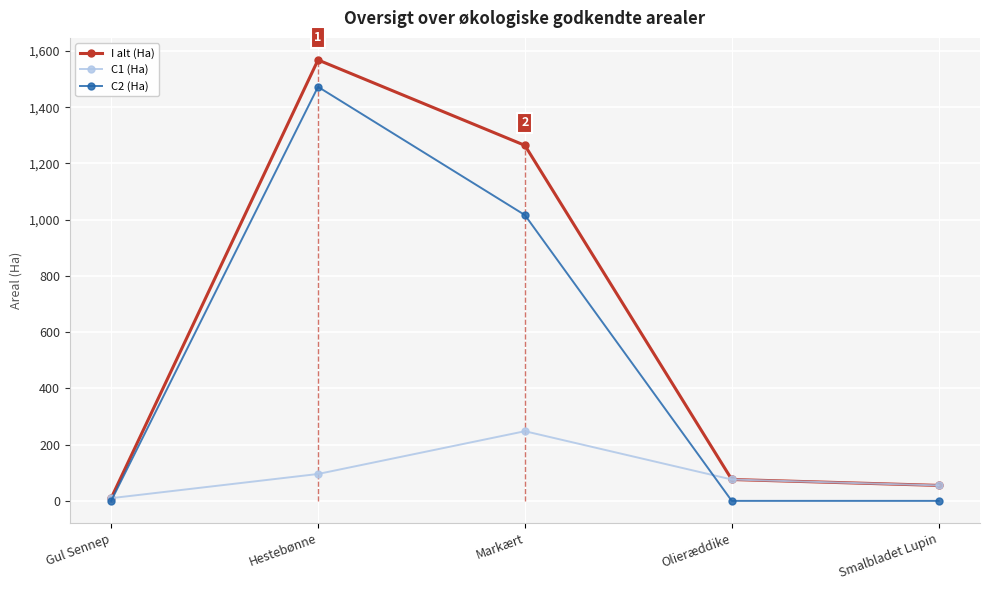

List the series in order of their overall mean, highest first.

I alt (Ha), C2 (Ha), C1 (Ha)